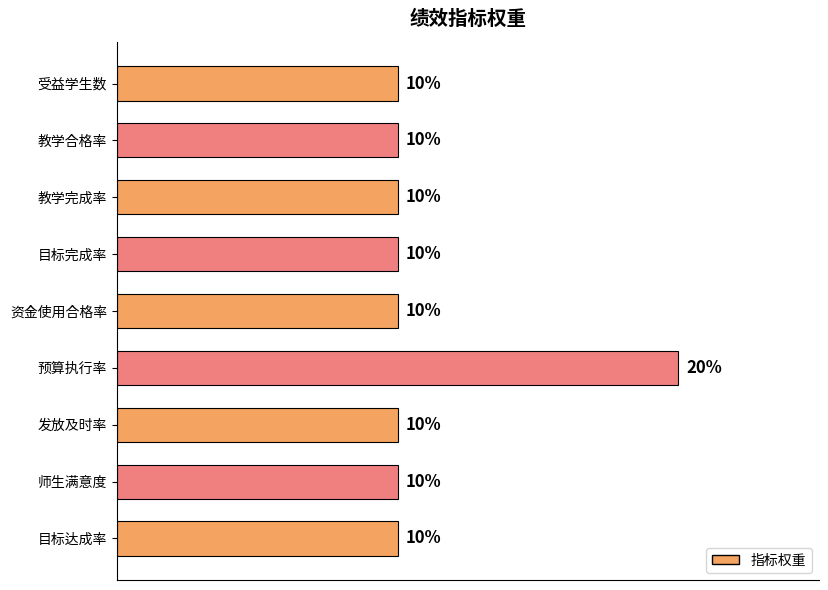

Are the bars horizontal?

Yes